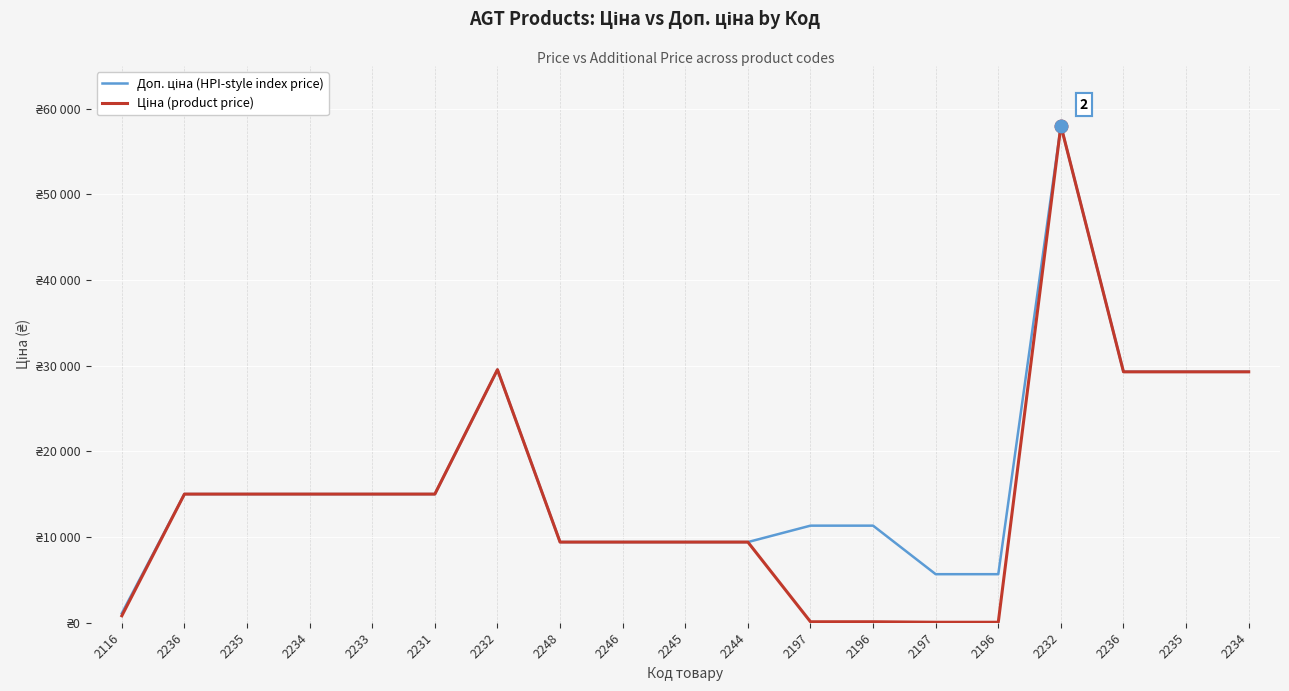

Which series has the widest spread of values?

Ціна (product price)